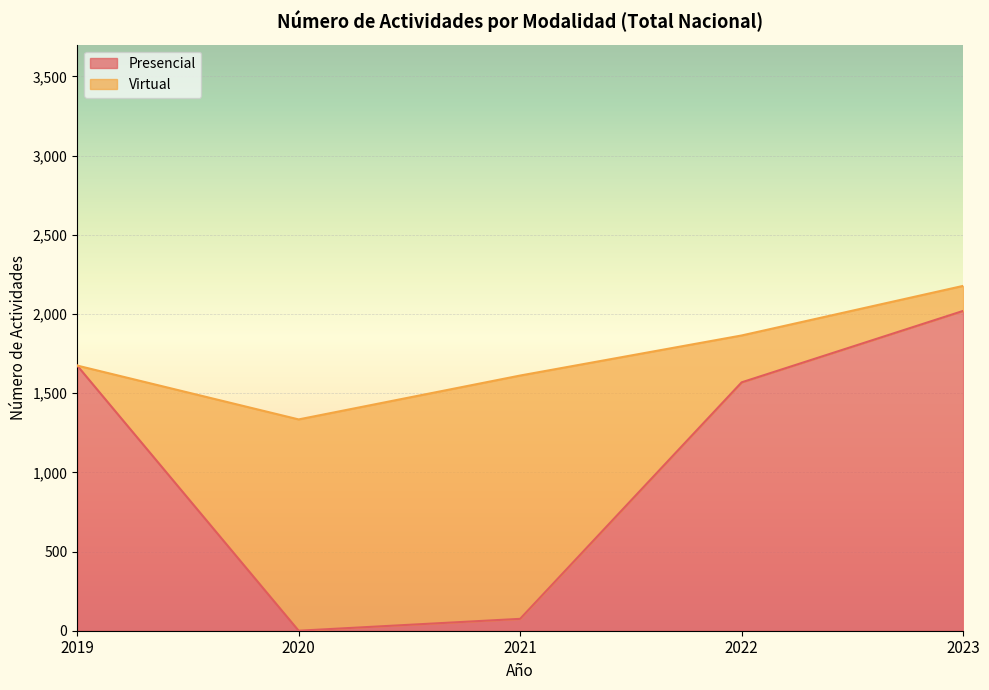

What is the greatest value displayed?

2019